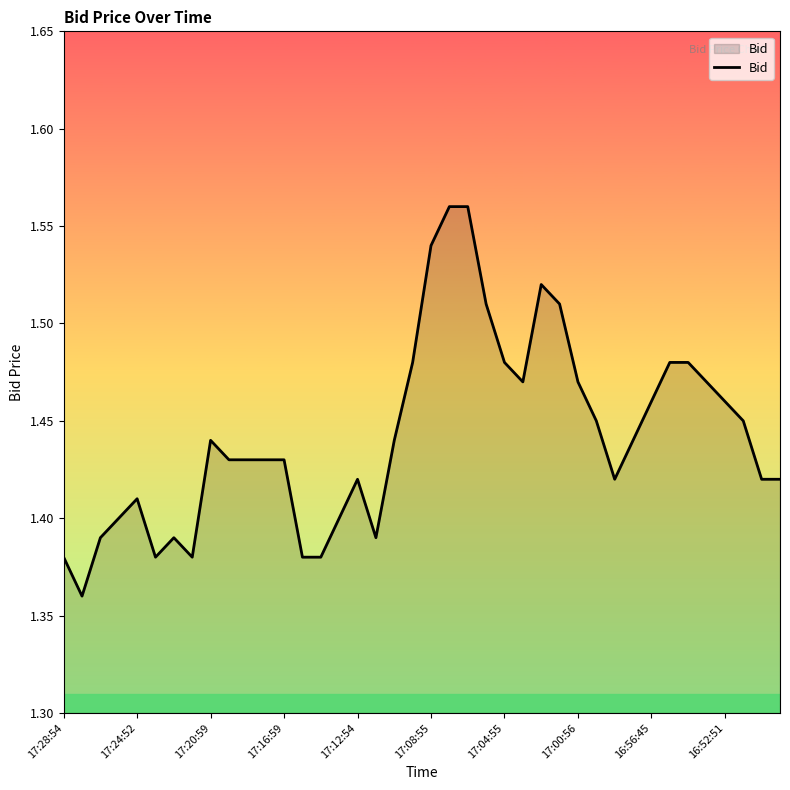

Does the chart have visible grid lines?

No